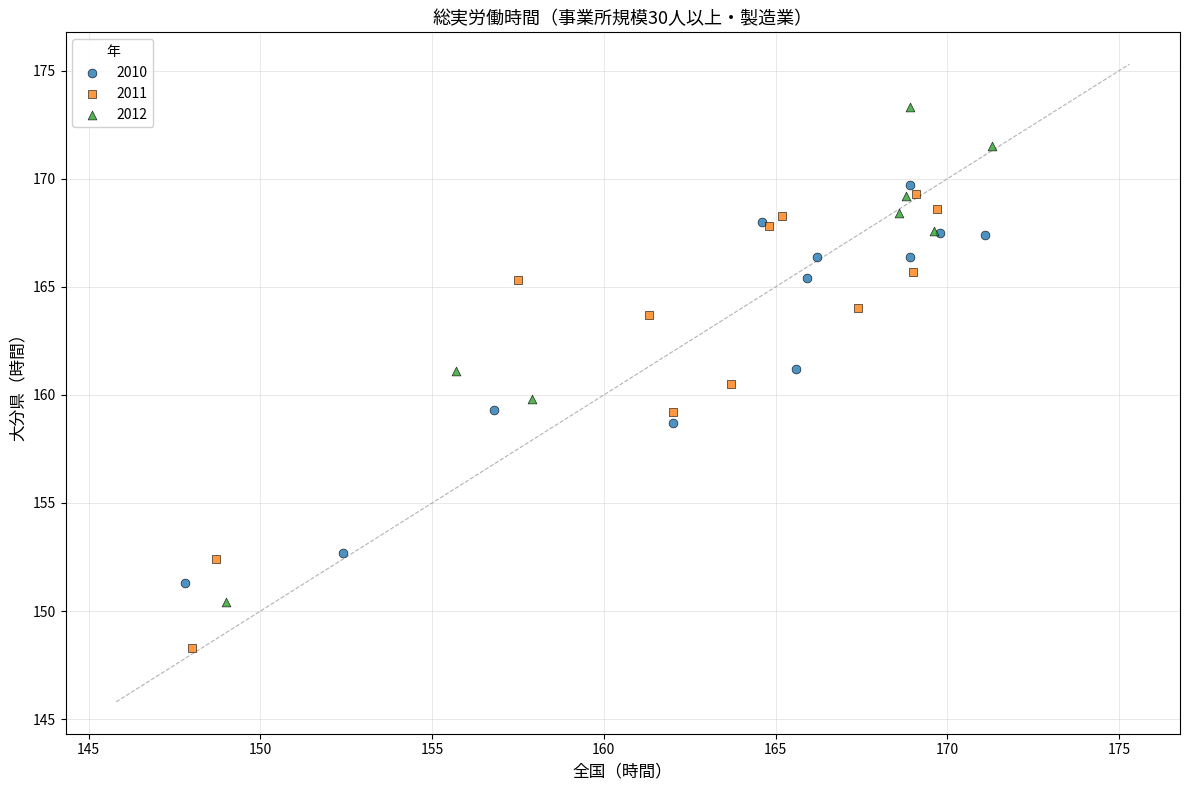

Which series reaches the minimum Y coordinate?

2011